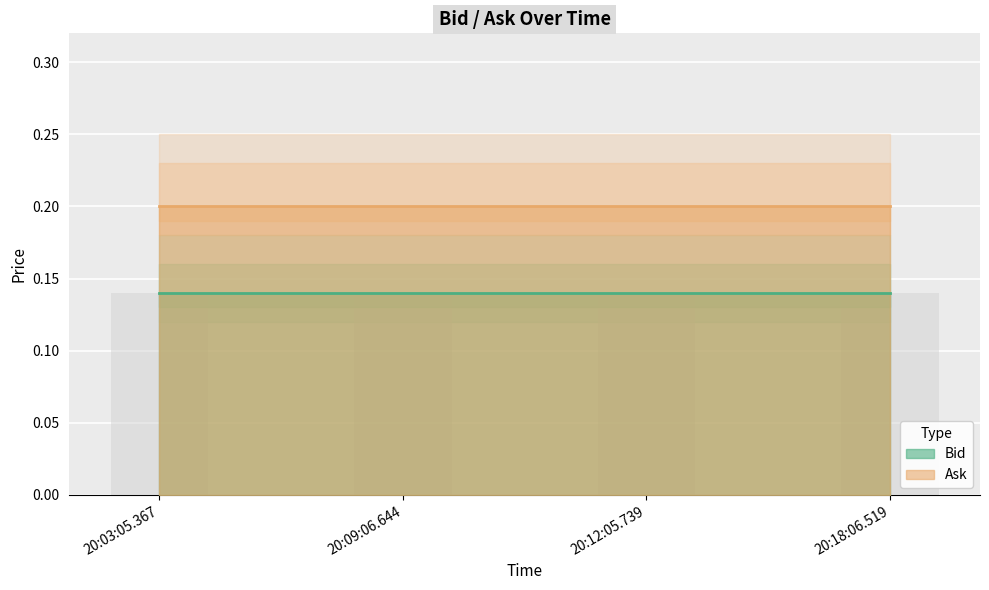

How many bars are there in total?

8